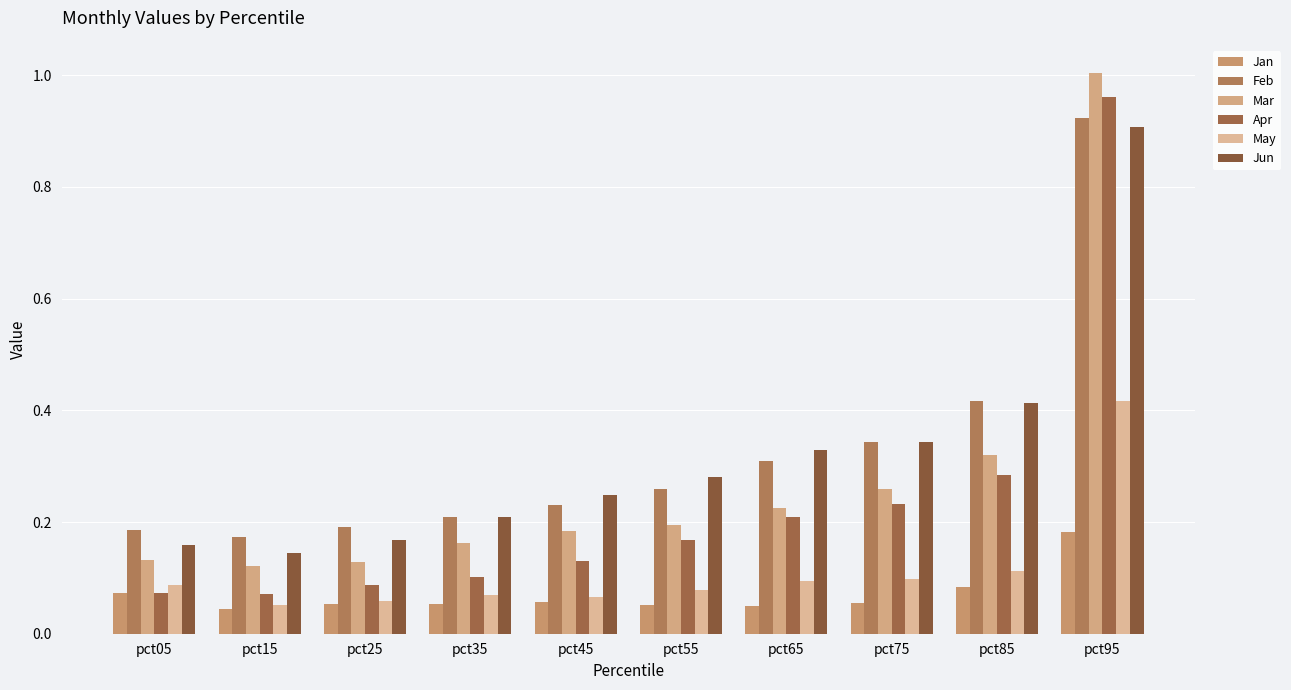

What is the sum of all May values?

1.1